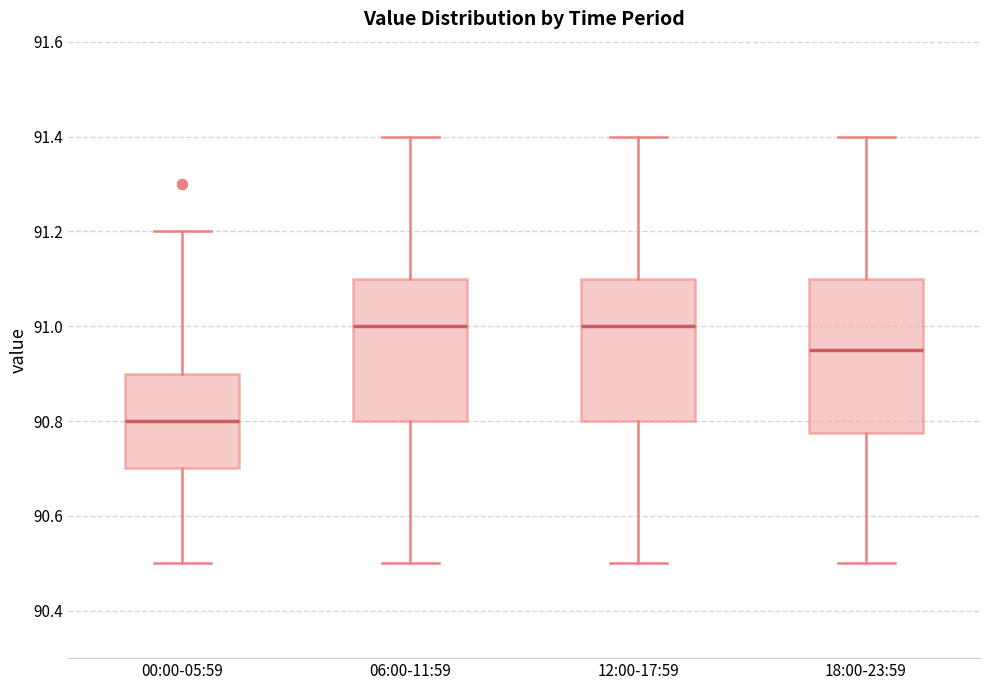

Where is the upper edge of the box for 18:00-23:59 on the y-axis? The values are not printed on the chart, so give them approximately, as read against the axis.

91.10